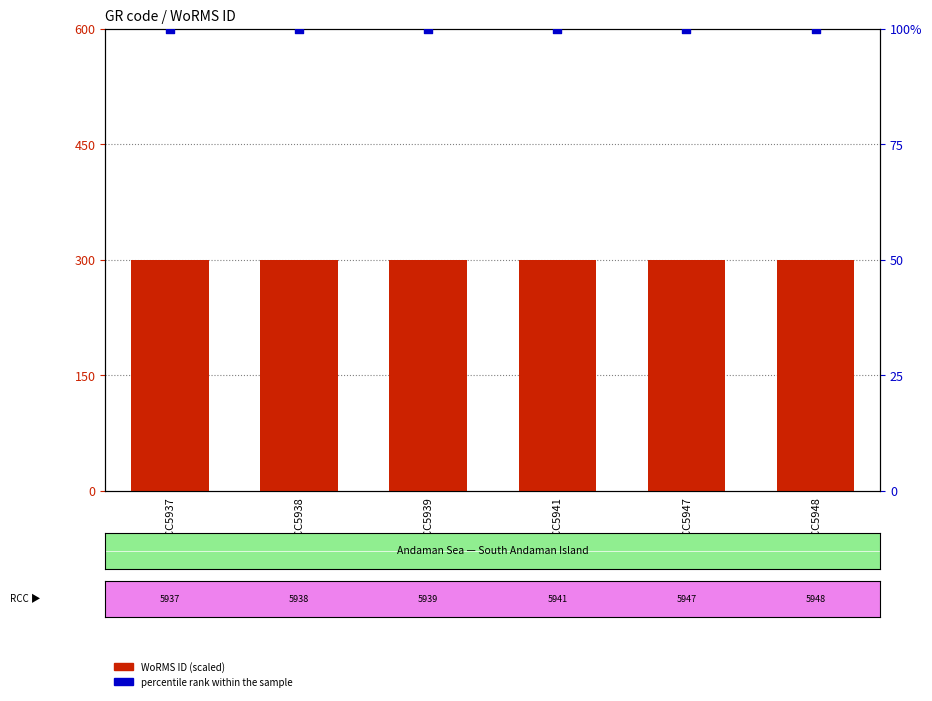

Which series has the largest total across all categories?

WoRMS ID (scaled)